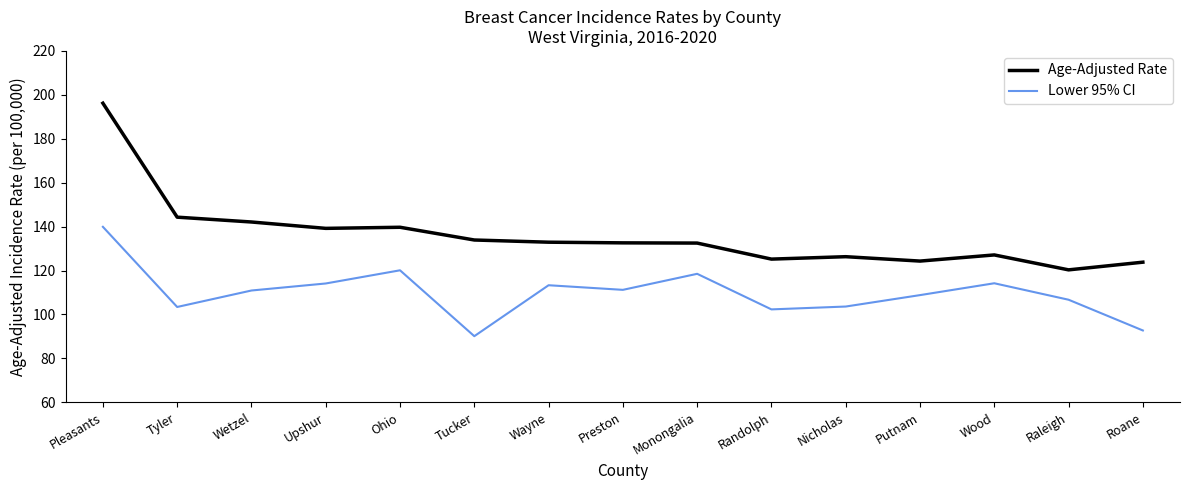

Between Wayne and Roane, which series saw the biggest shift?

Lower 95% CI